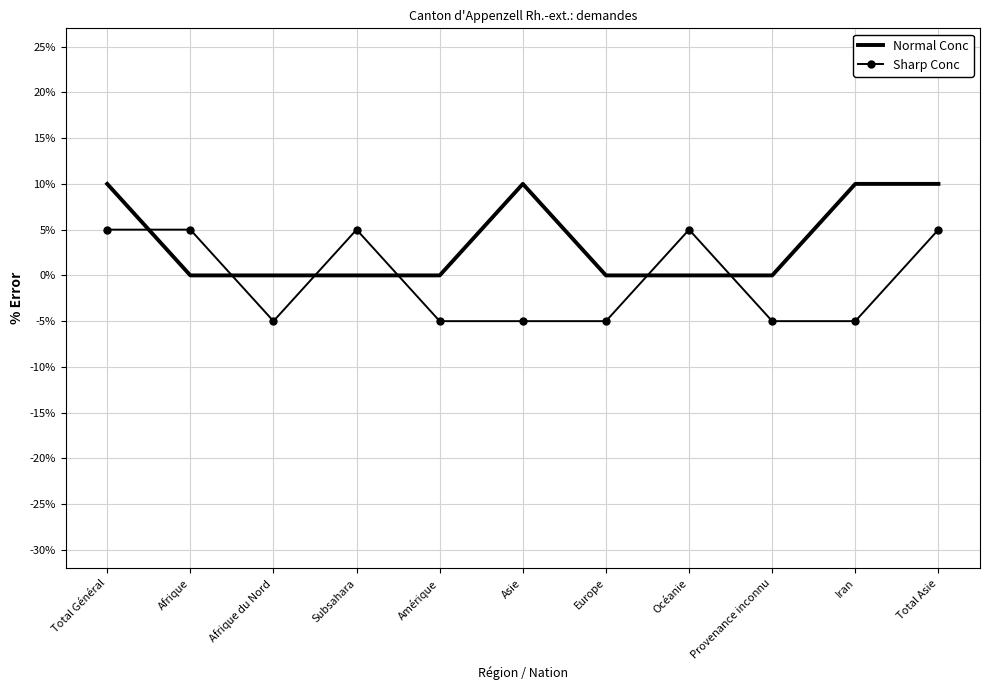

Which series has the largest total across all categories?

Normal Conc